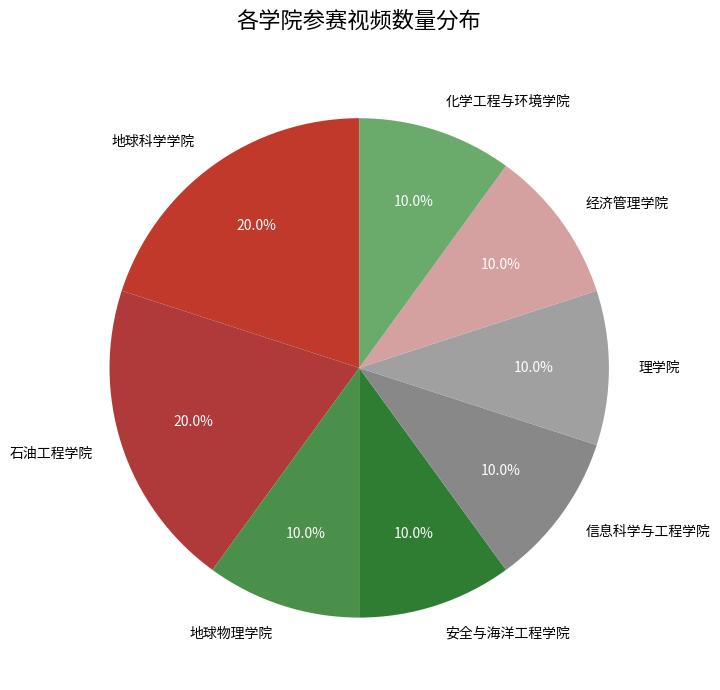

Do 化学工程与环境学院 and 信息科学与工程学院 together represent more than half of the pie?

No